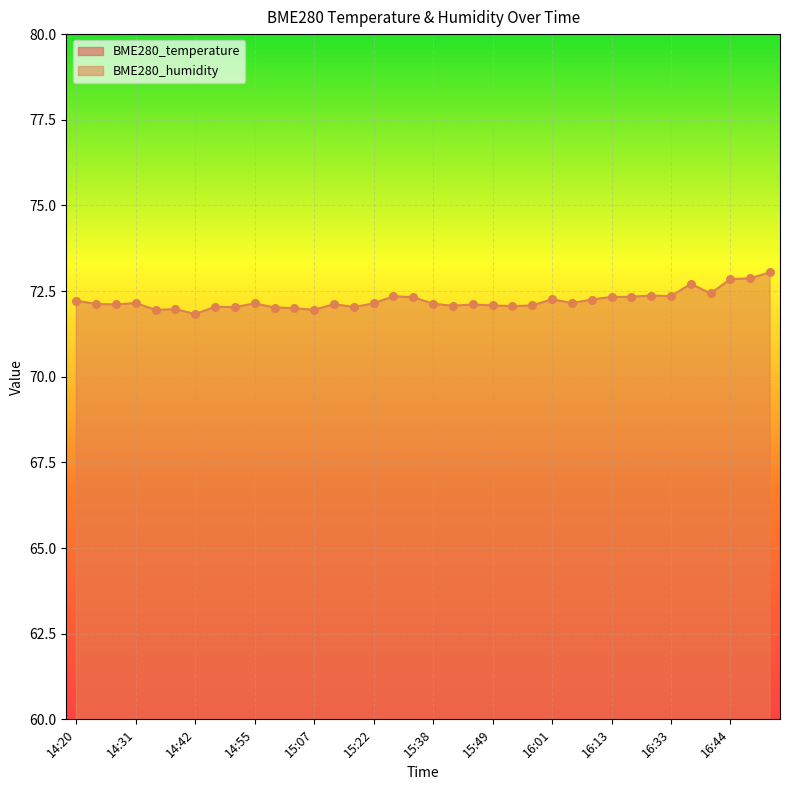

Is the value of BME280_humidity at 15:45 greater than the value of BME280_temperature at 15:45?

Yes